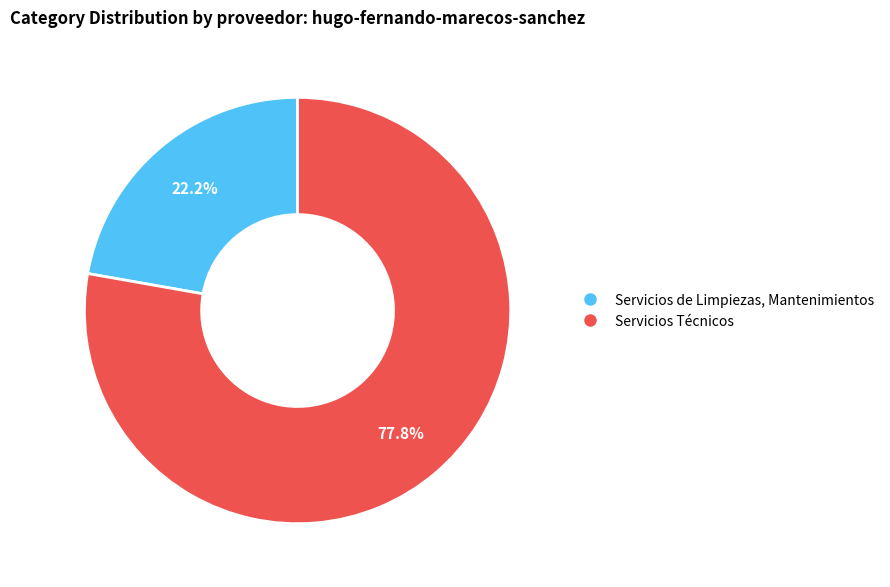

What is the ratio of the value at Servicios de Limpiezas, Mantenimientos to the value at Servicios Técnicos?

0.3